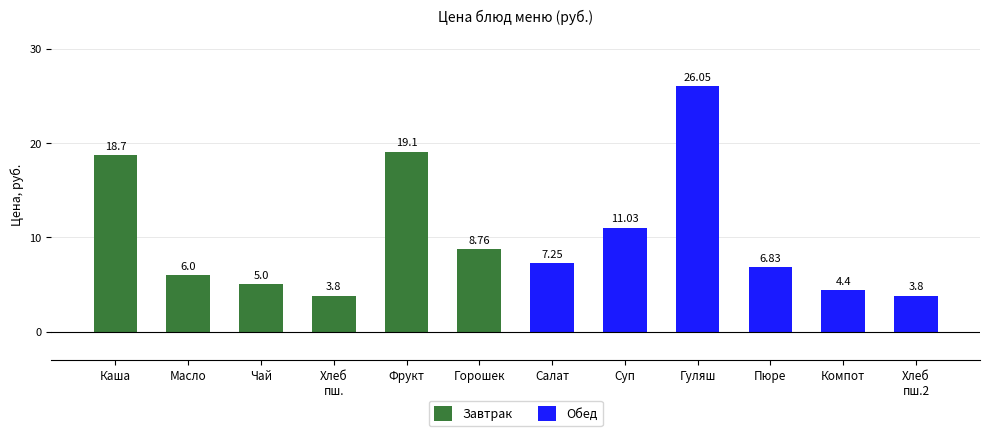

What is the label of the 4th bar from the left?

Хлеб
пш.